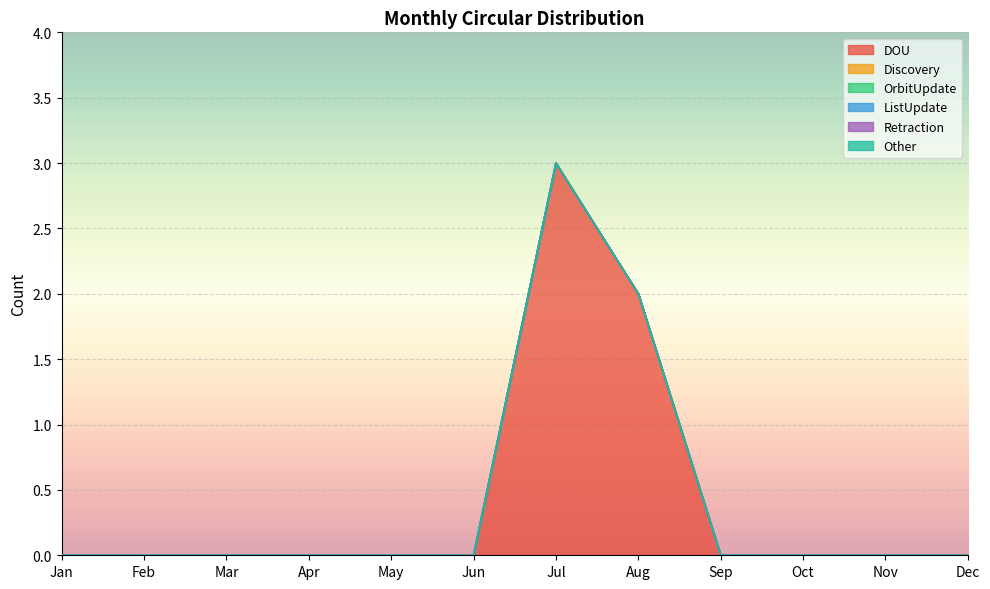

Which series has the largest total across all categories?

DOU